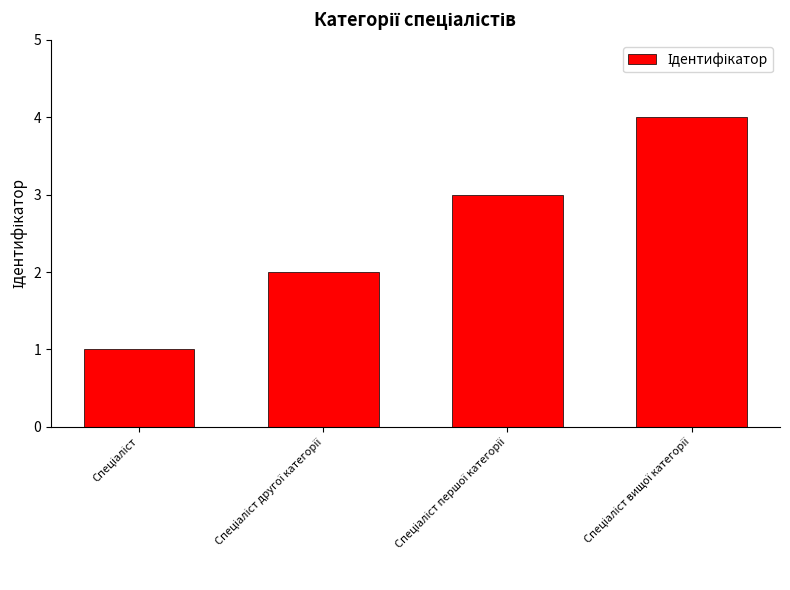

How many series are shown in this chart?

1